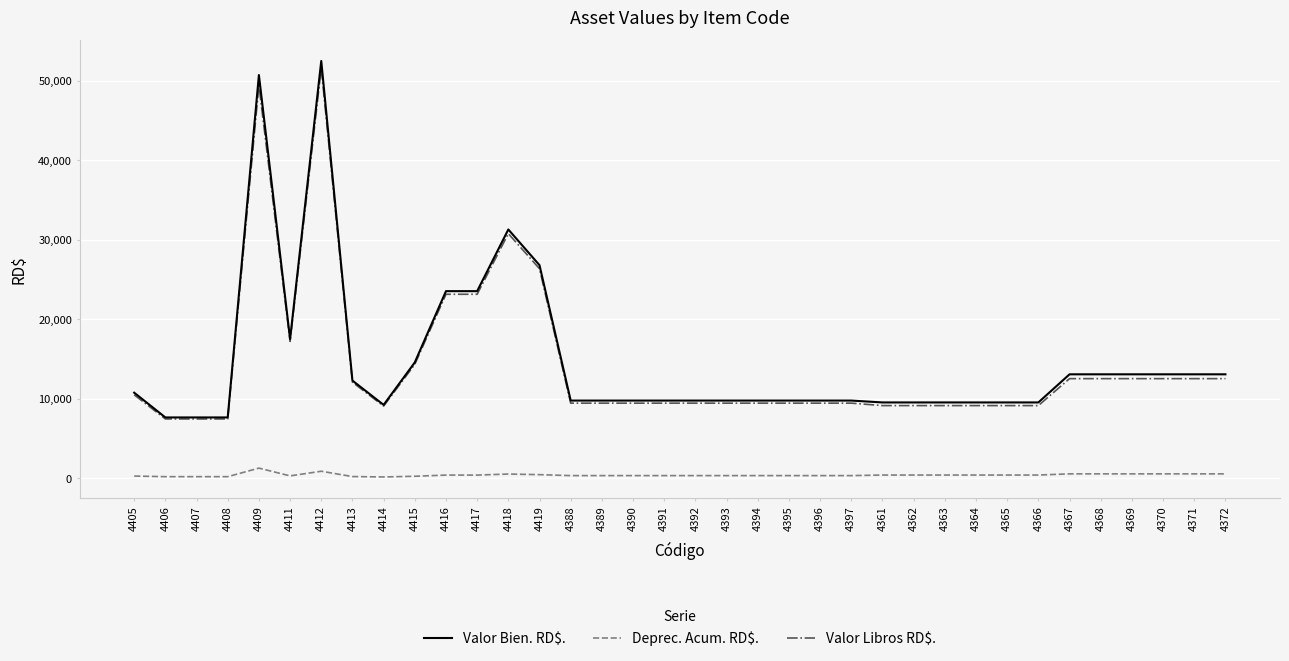

True or false: Valor Libros RD$. has a value of 12529.7 at 4372.

True